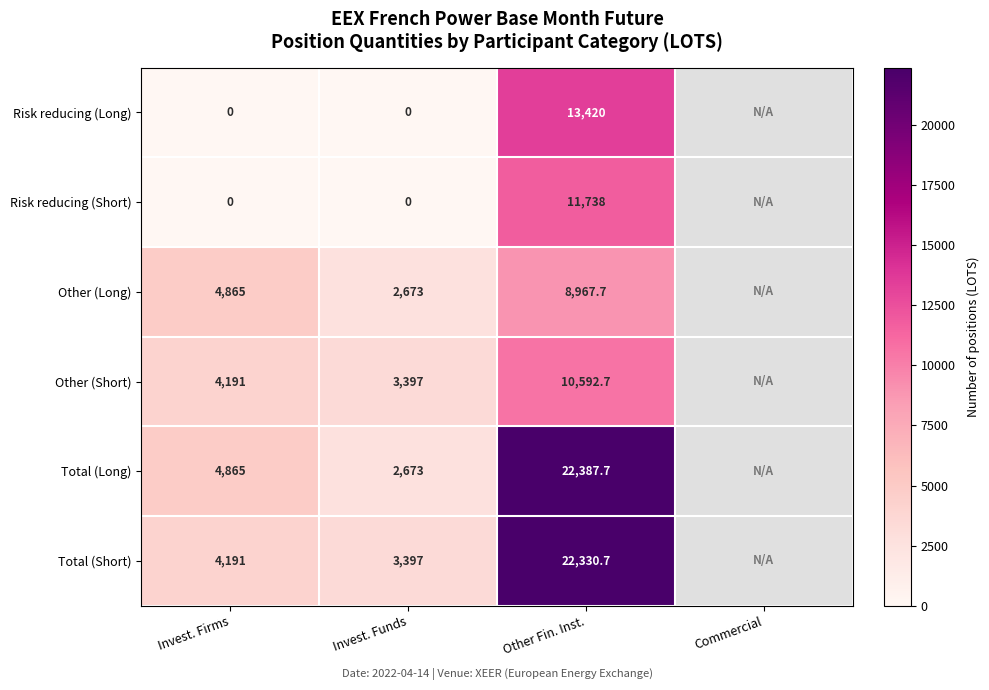

Is it true that Other (Short) equals 1504.1 at Invest. Funds?

False